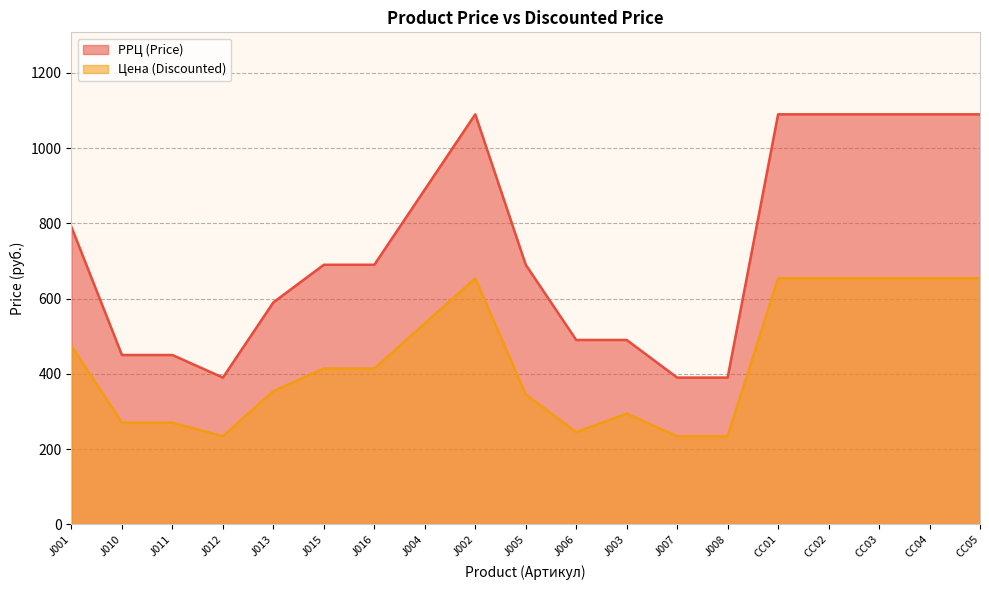

True or false: РРЦ (Price) and Цена (Discounted) intersect in this chart.

False